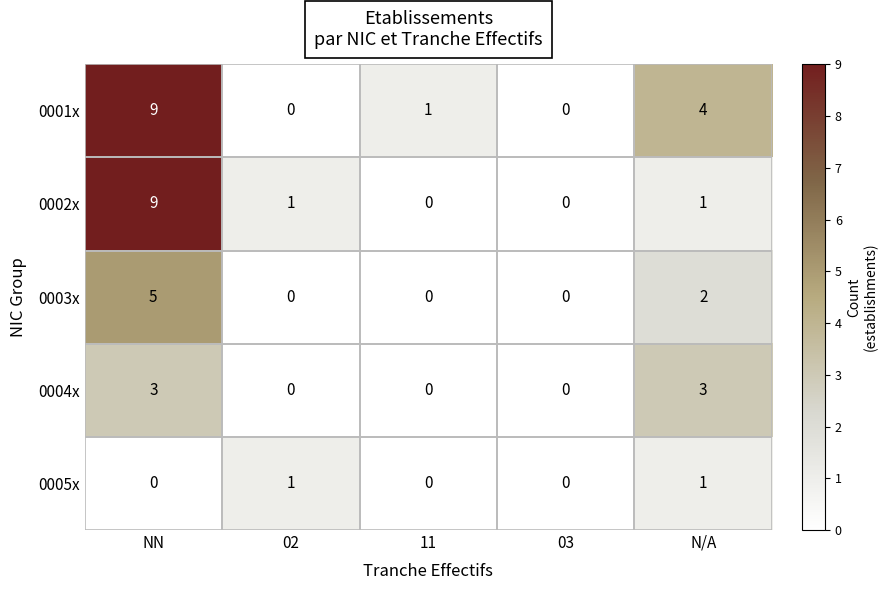

At which category does the chart reach its peak across all series?

NN